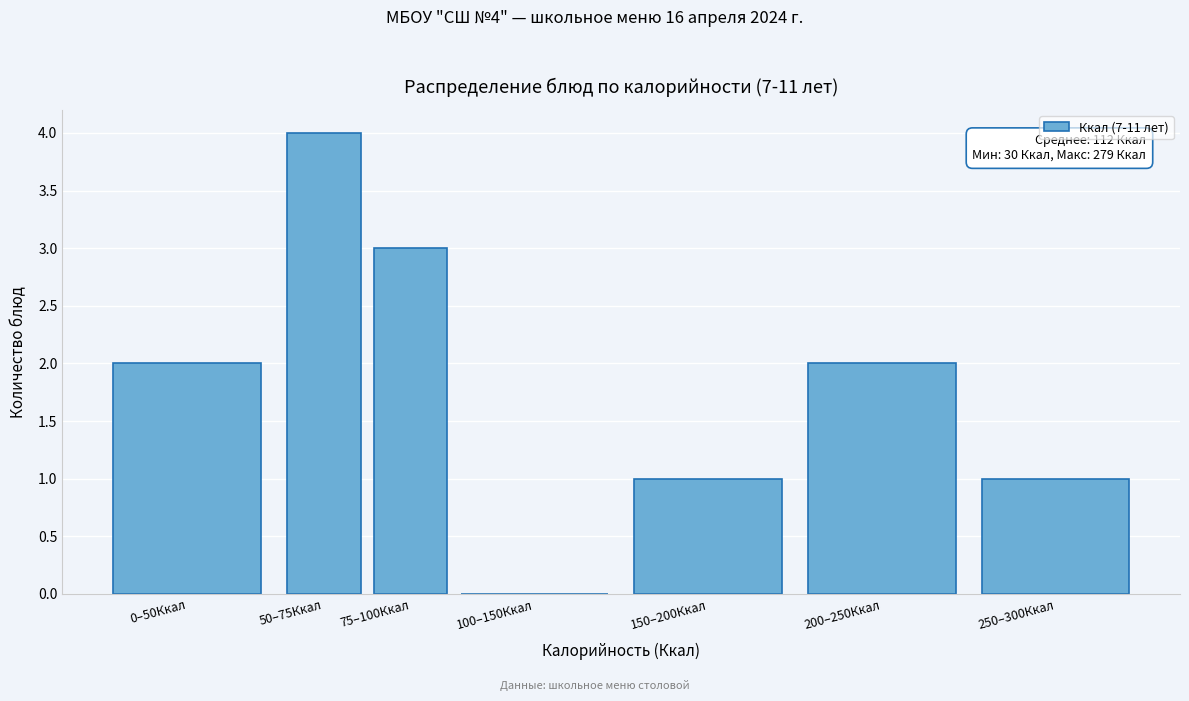

Reading left to right, what are all the values shown in this chart?

0–50Ккал=2	50–75Ккал=4	75–100Ккал=3	100–150Ккал=0	150–200Ккал=1	200–250Ккал=2	250–300Ккал=1